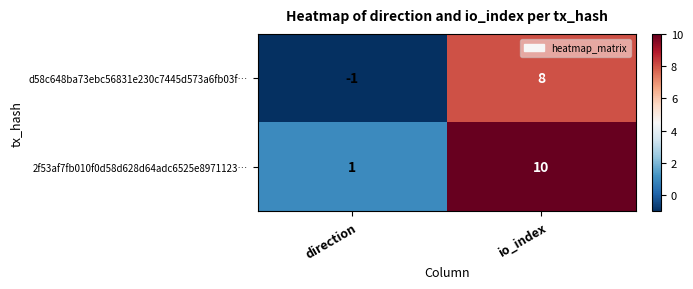

Count the number of data series in this chart.

2